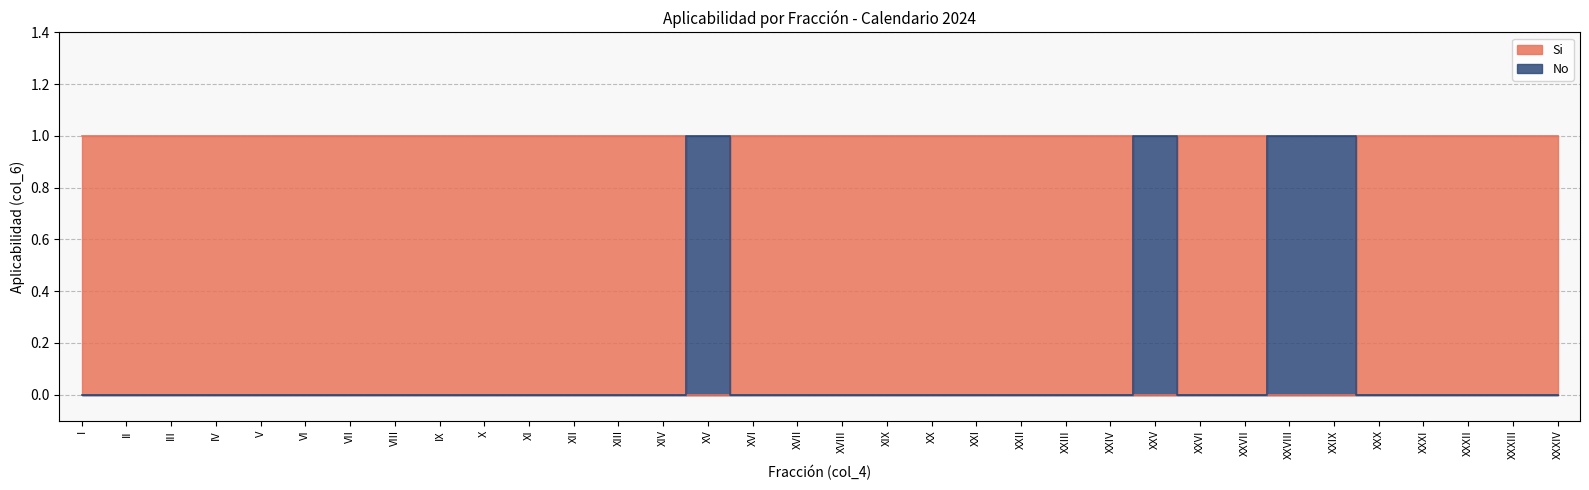

What is the label of the 4th point from the left?

IV